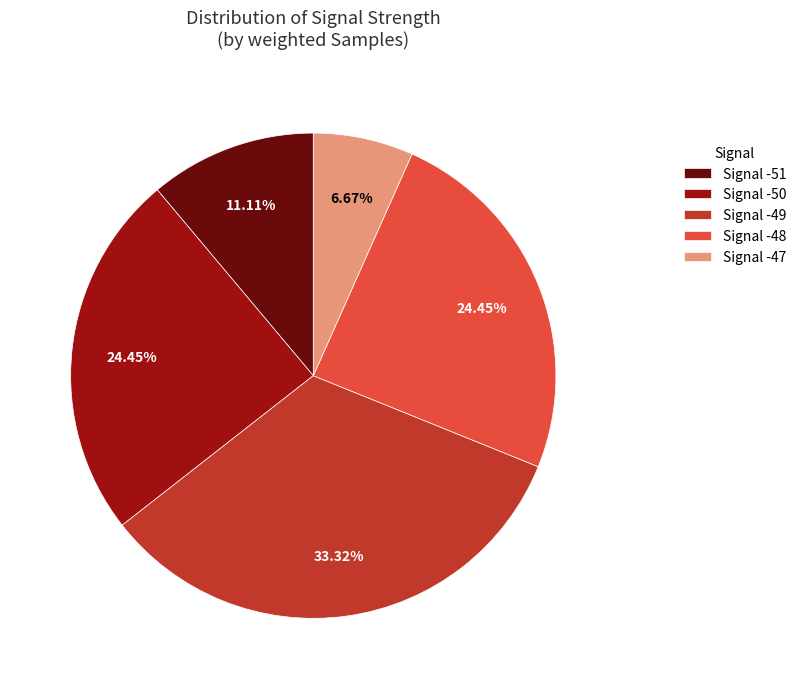

Is the sum of Signal -48 and Signal -50 greater than half?

No